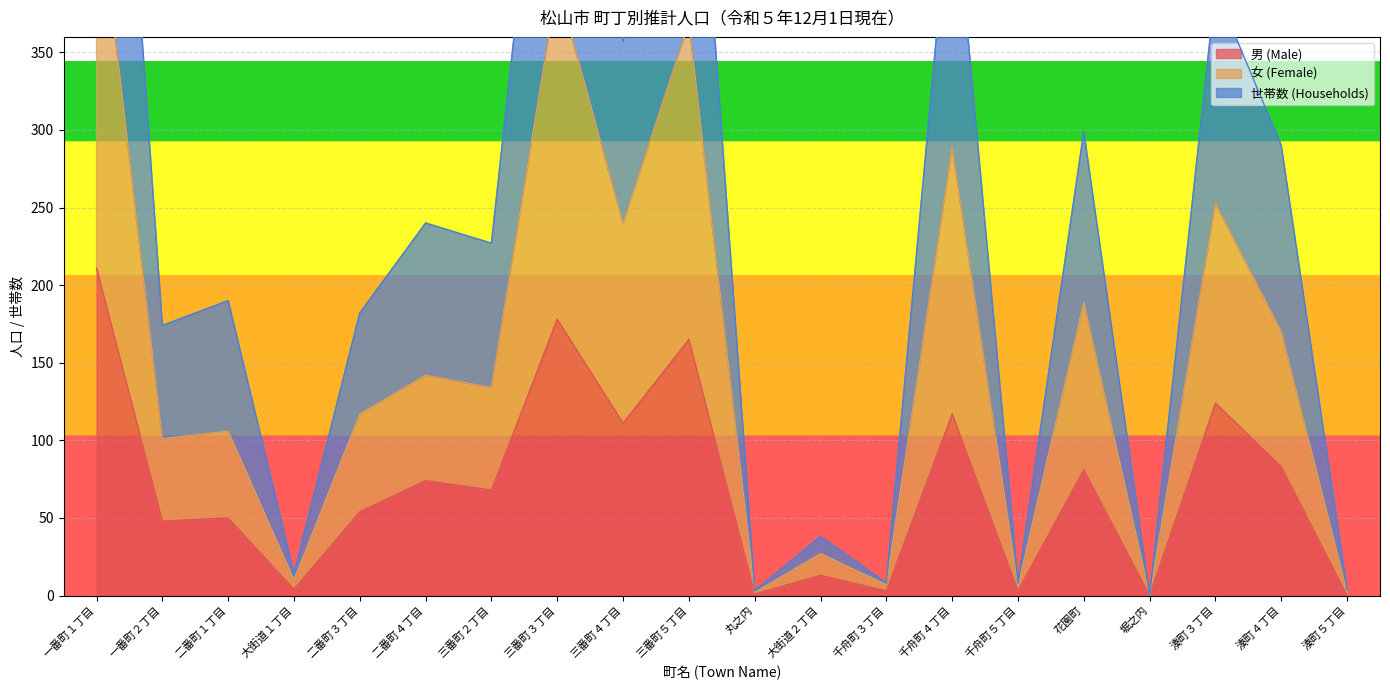

Rank the series at 湊町４丁目 from highest to lowest value.

世帯数 (Households), 女 (Female), 男 (Male)